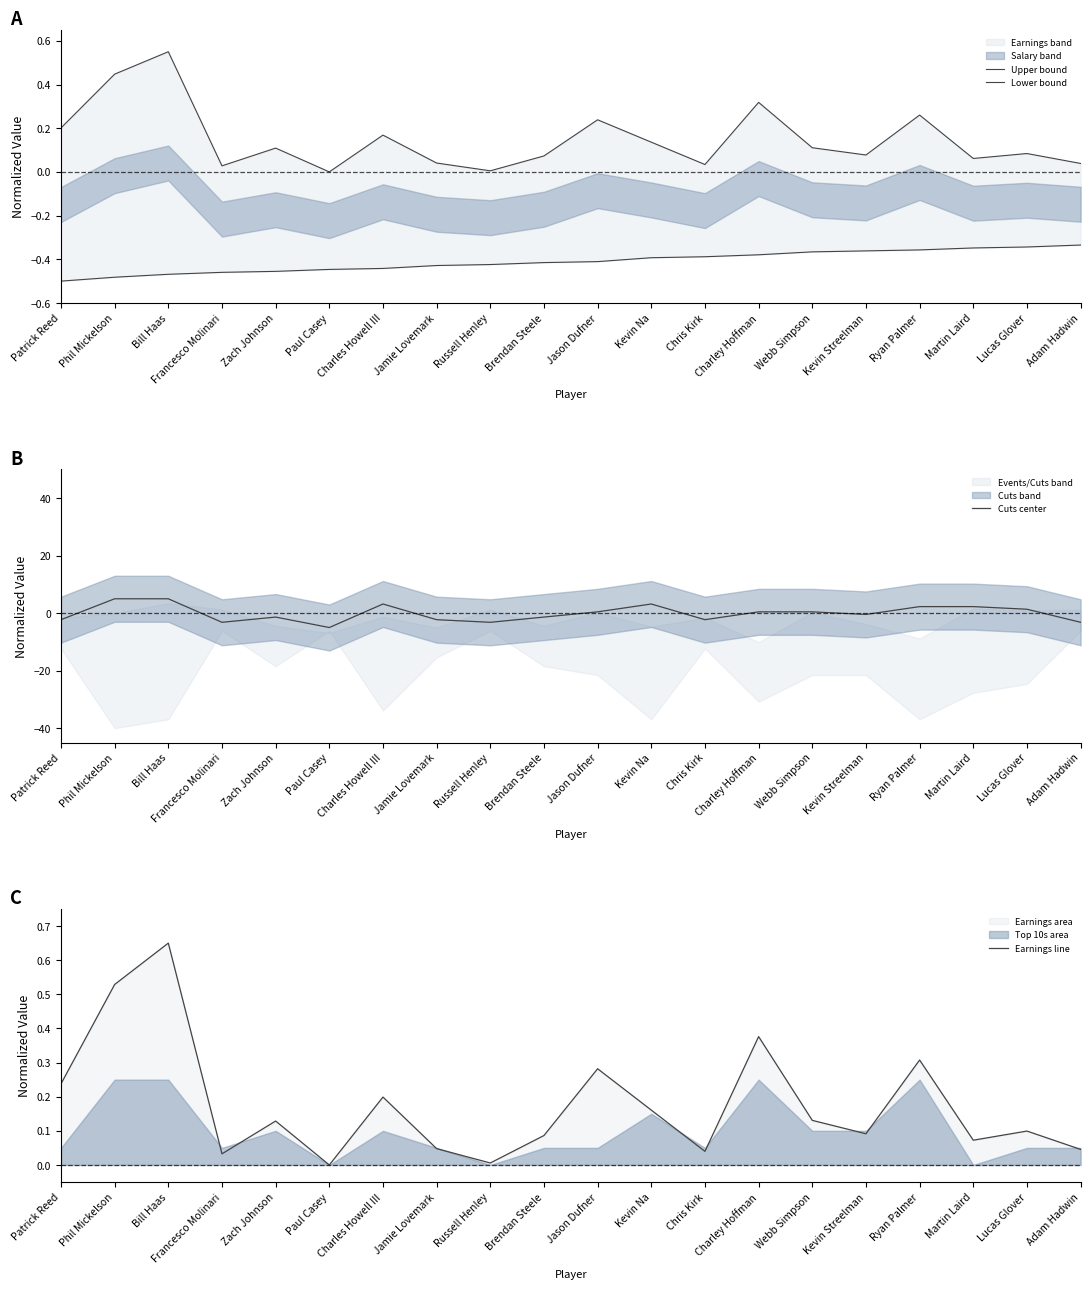

True or false: Lower bound has a value of -0.2 at Bill Haas.

False